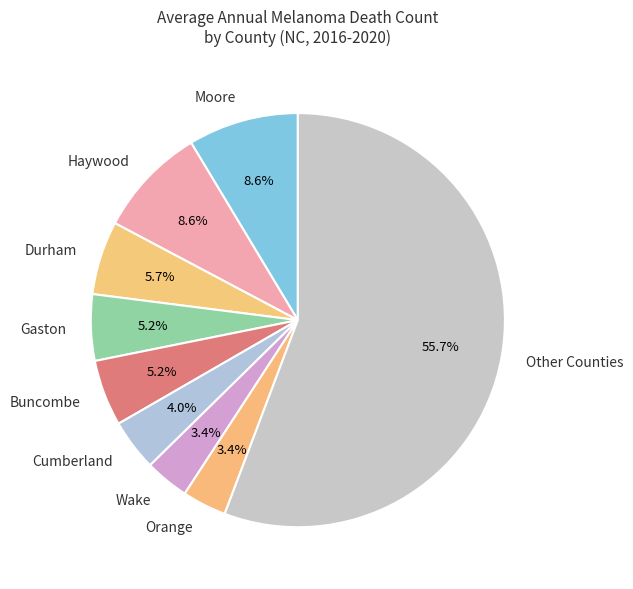

What is the largest slice in the pie chart?

Other Counties